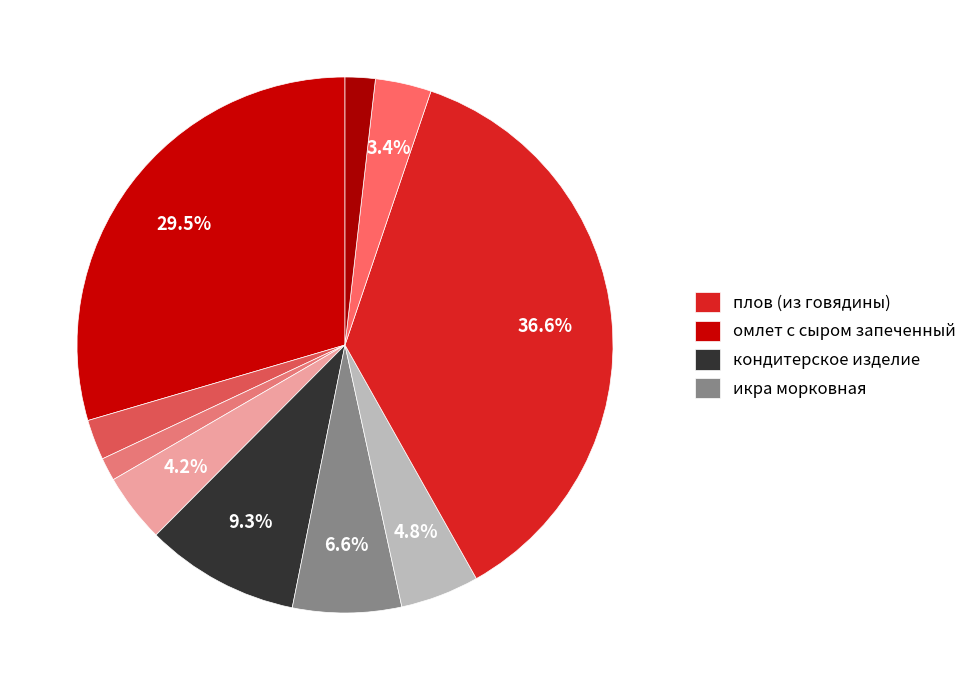

Which slice is the smallest?

хлеб пшеничный